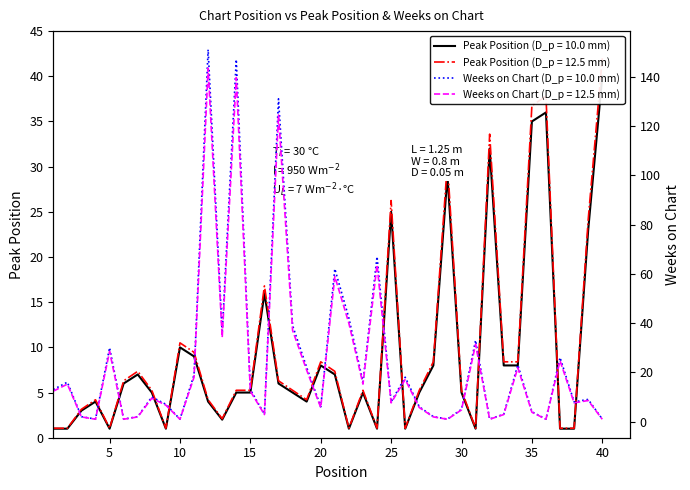

The Weeks on Chart series shows 10 at 13. True or false?

False